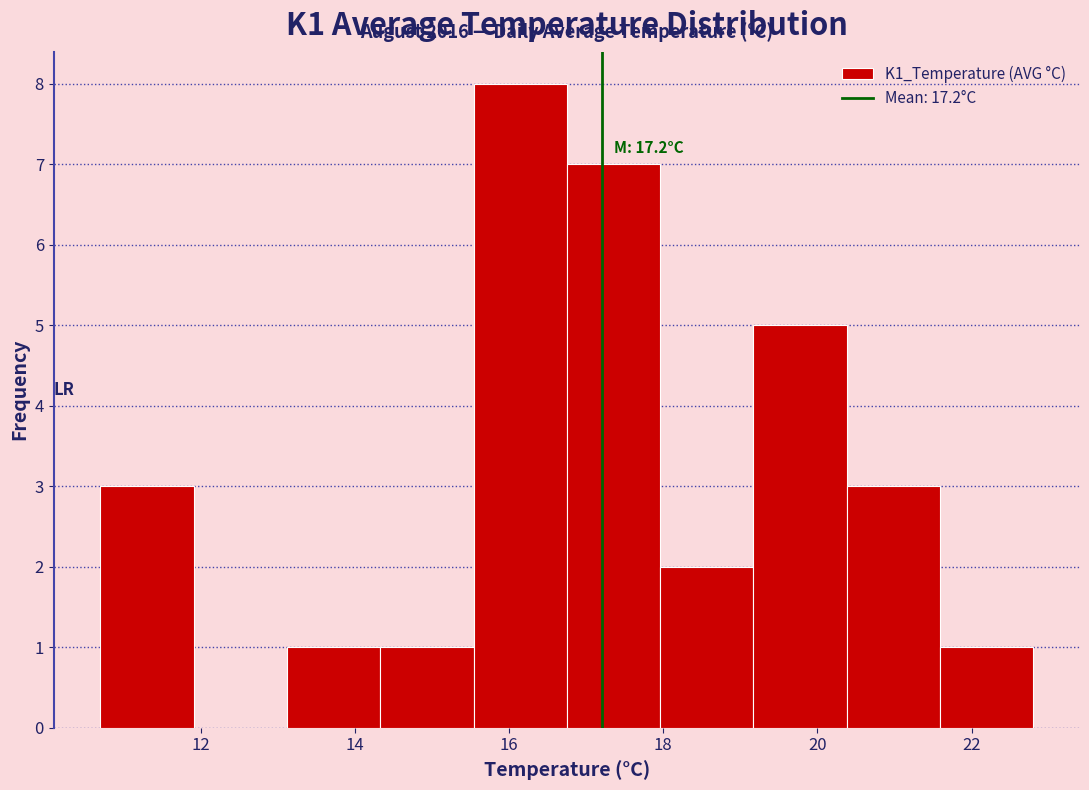

Which range on the x-axis has the tallest bar?

15.6 to 16.8